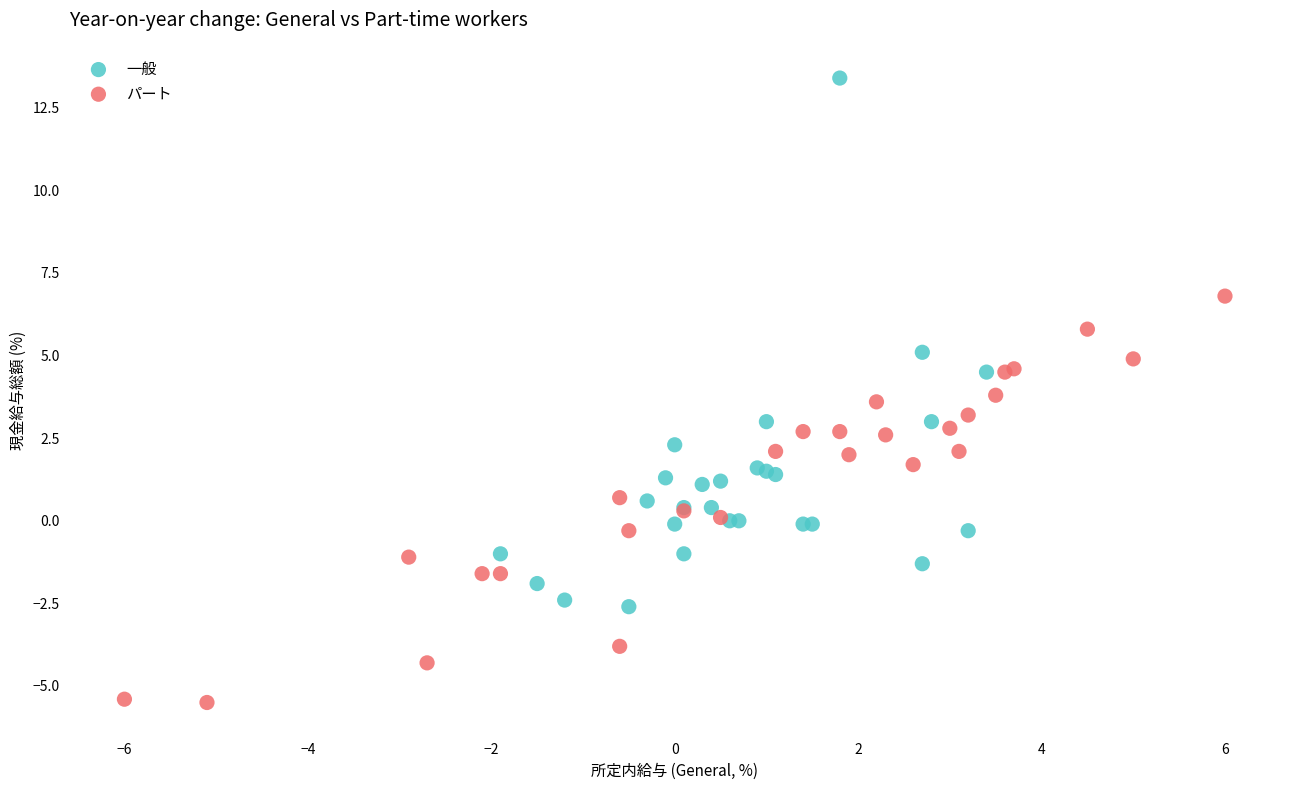

Which series reaches the minimum Y coordinate?

パート